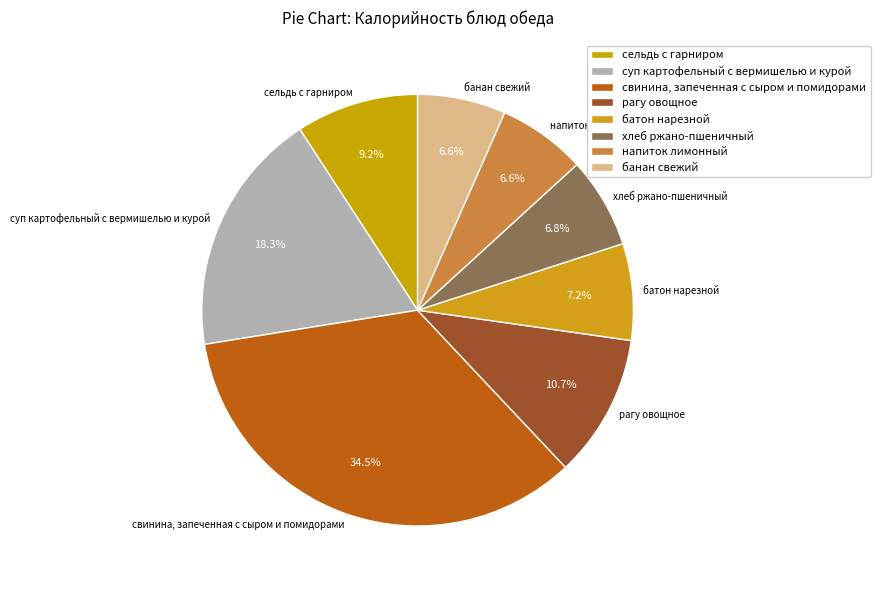

Count the number of slices in the pie.

8